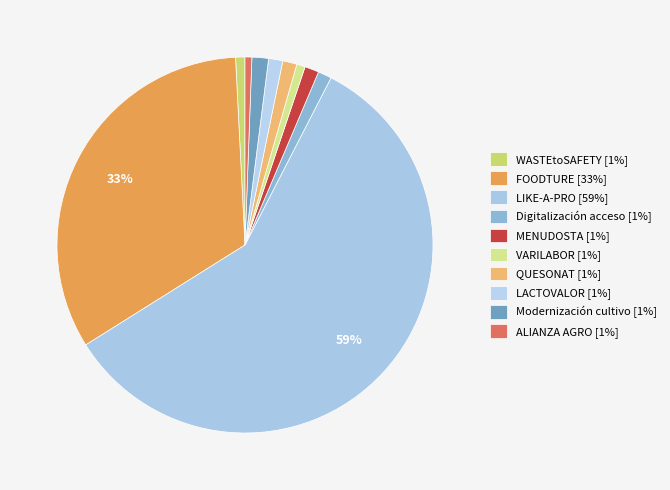

True or false: QUESONAT accounts for 11% of the total.

False